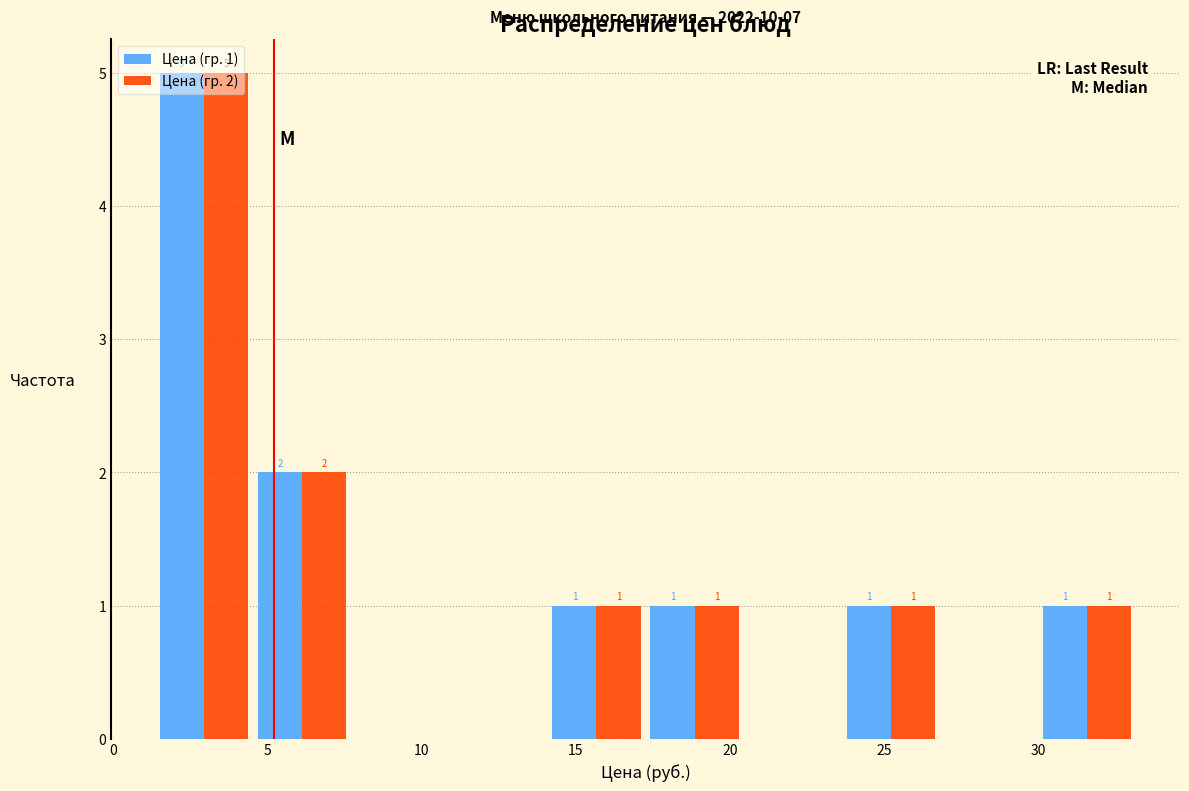

In the Цена (гр. 1) series, which range on the x-axis has the tallest bar?

1.5 to 4.5